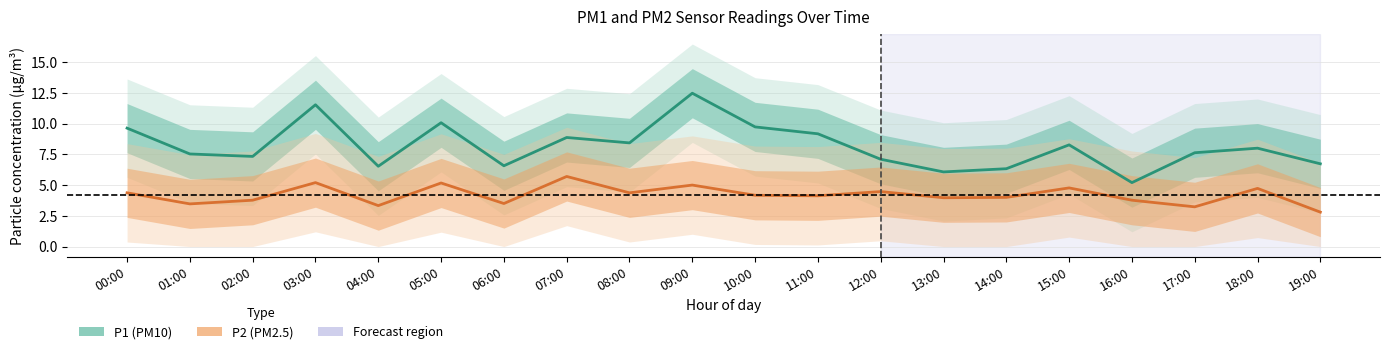

What is the sum of all P1 values?

163.2